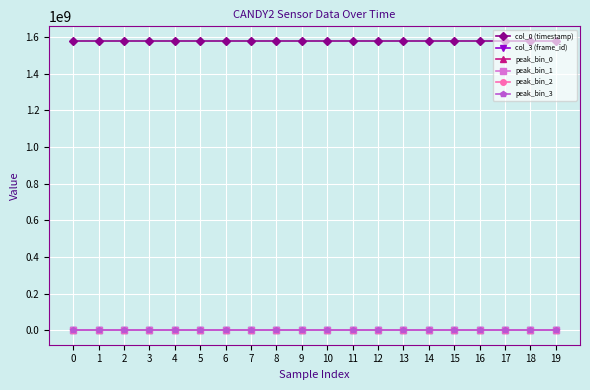

What is the value of the peak_bin_3 point at the 13th from the left?

6961.0